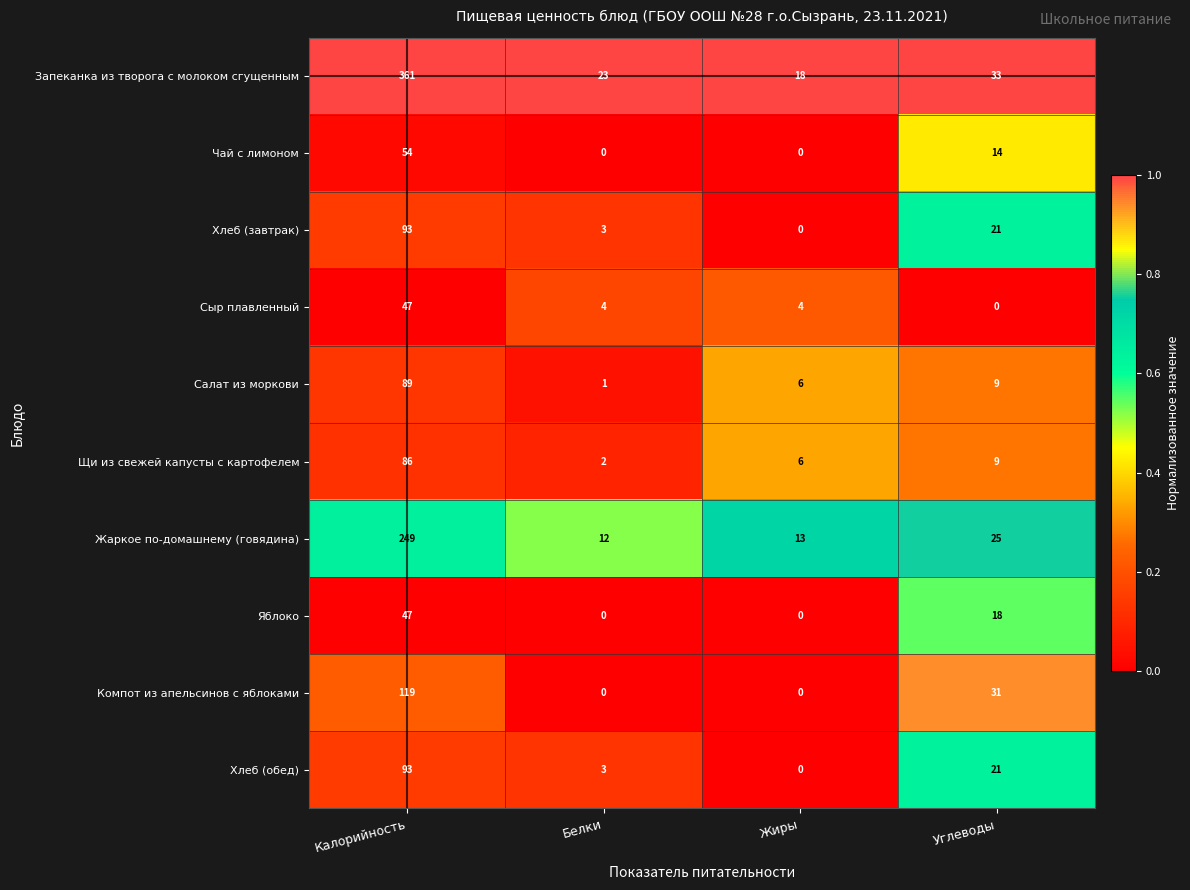

Which series has the widest spread of values?

Запеканка из творога с молоком сгущенным